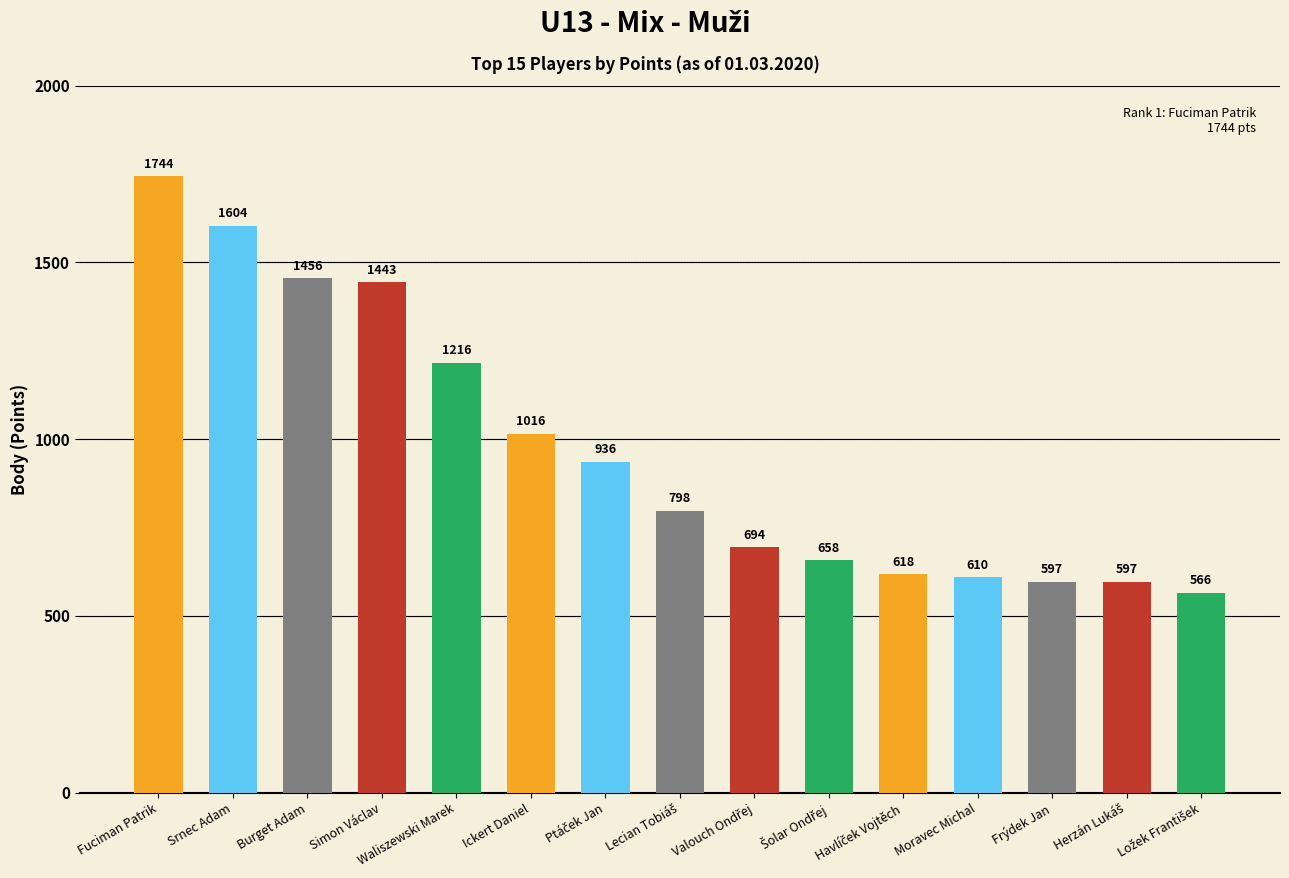

What is the greatest value displayed?

1744